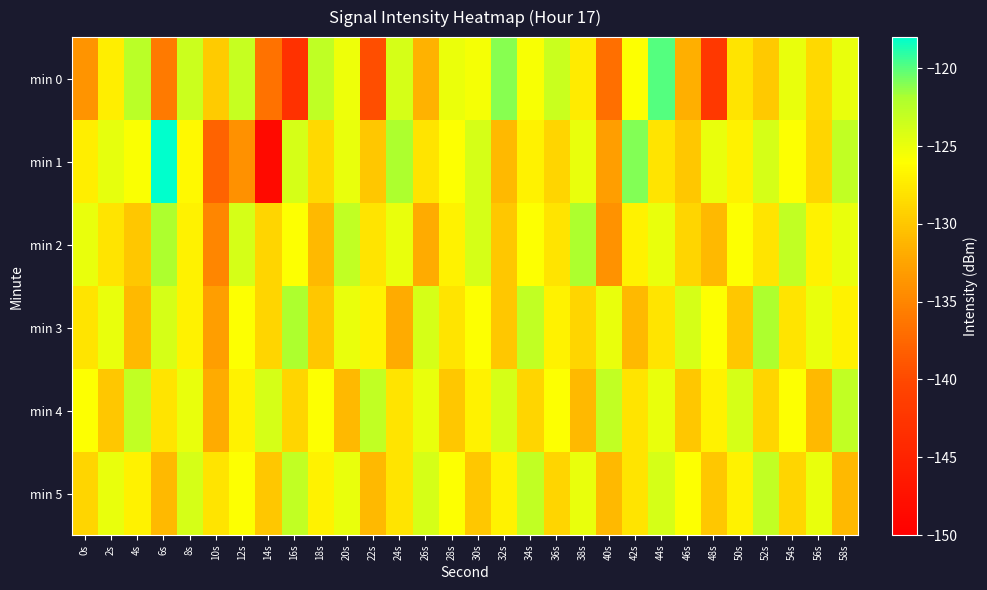

At which category is the sum across all series the highest?

44s